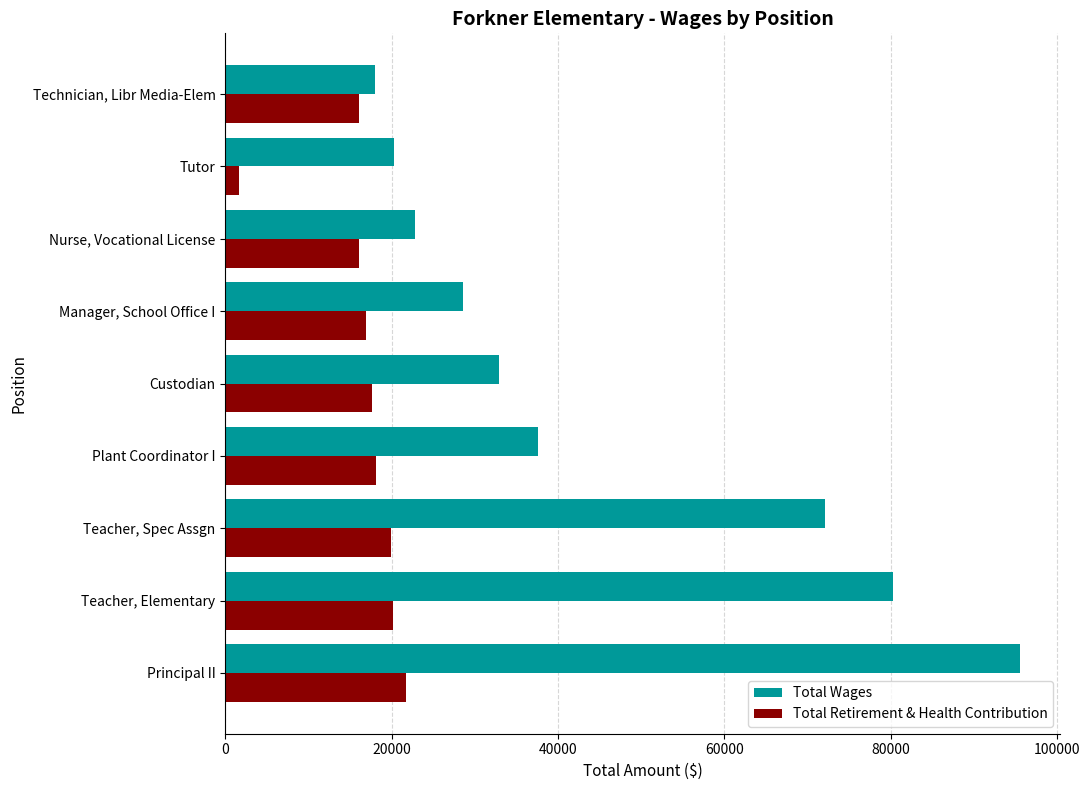

List the series in order of their overall mean, lowest first.

Total Retirement & Health Contribution, Total Wages